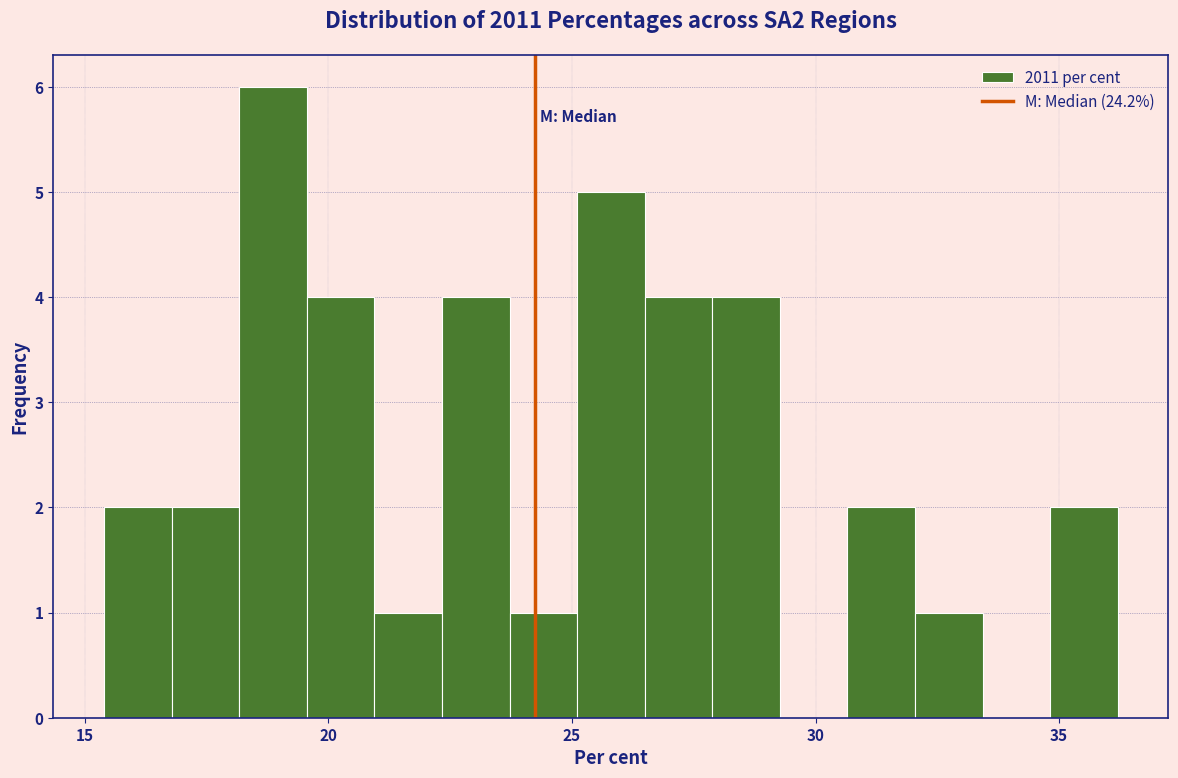

Read against the x-axis, roughly where is the centre of the tallest bar?

19.0